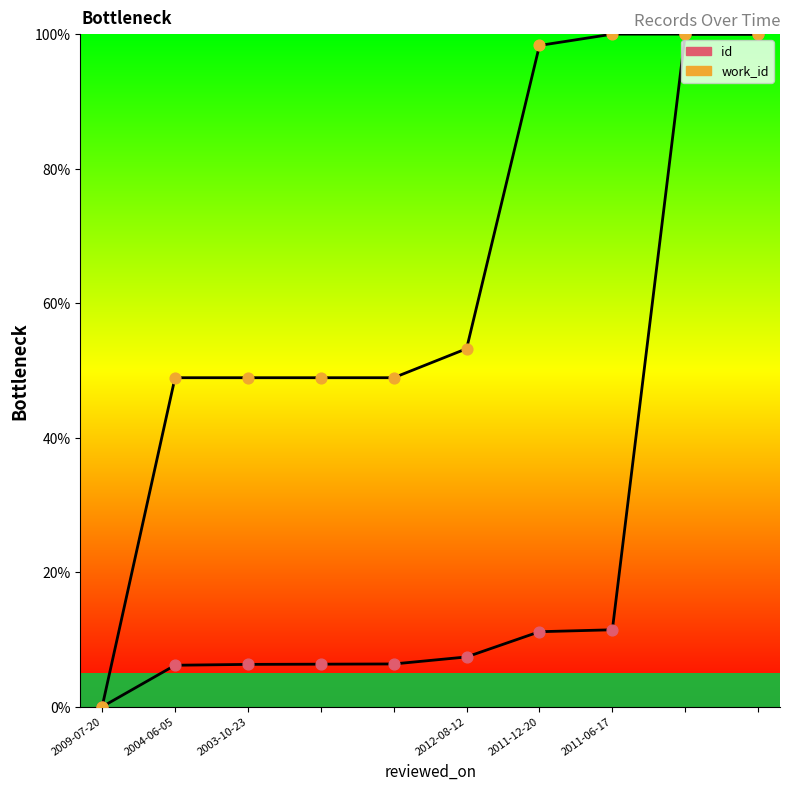

Which series contains the lowest Y value?

id